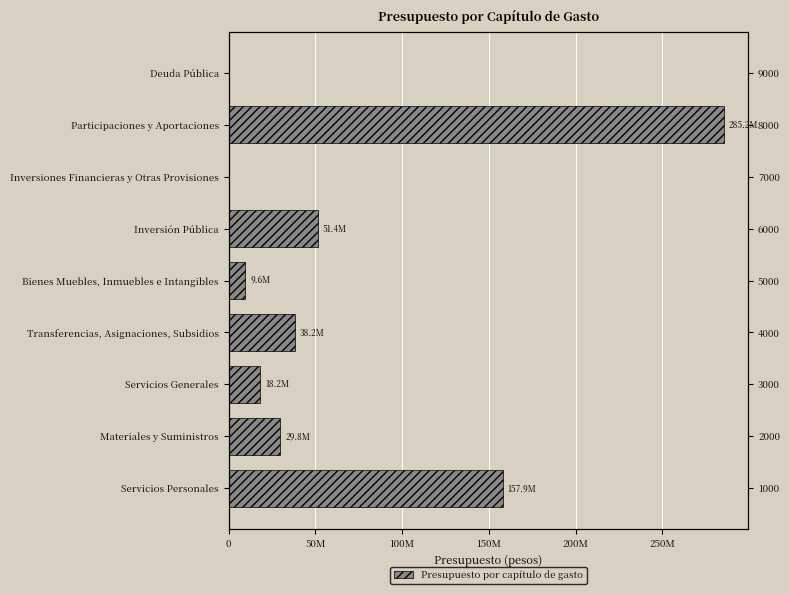

Is it true that the value at Deuda Pública is 0.0?

True